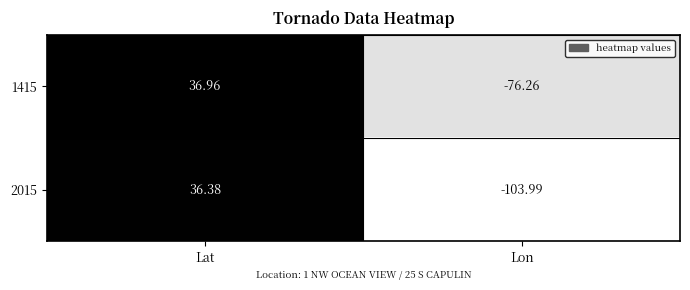

At which label does 2015 first exceed 36?

Lat